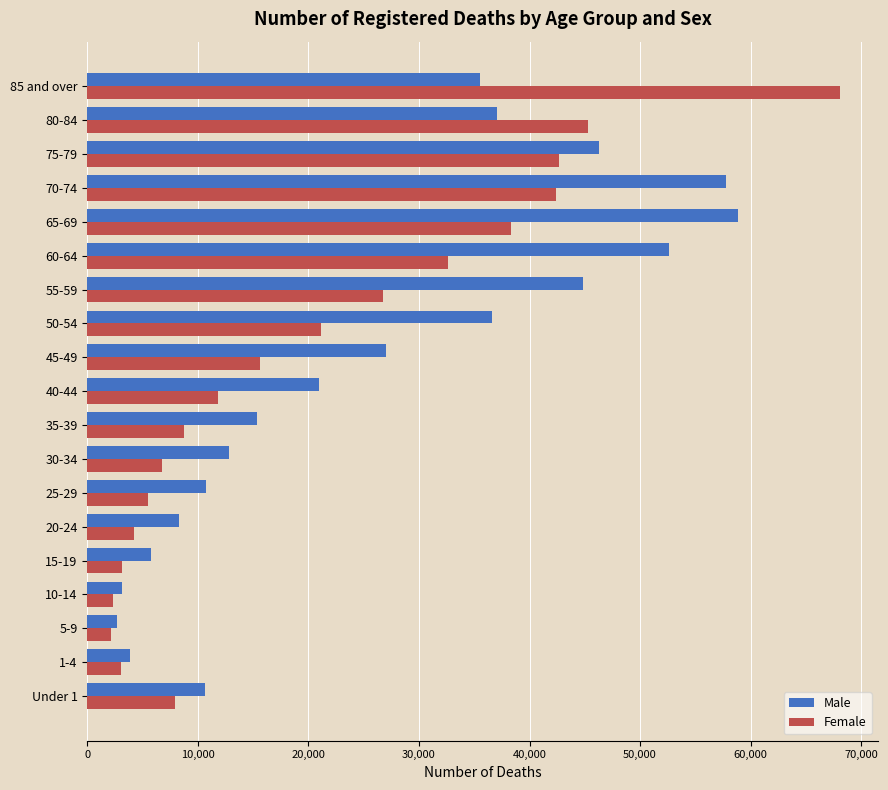

How many series are shown in this chart?

2